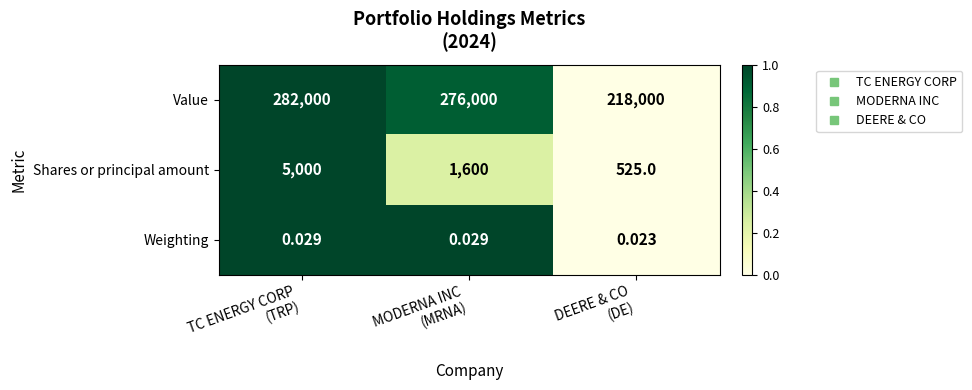

Which series has the largest total across all categories?

Value